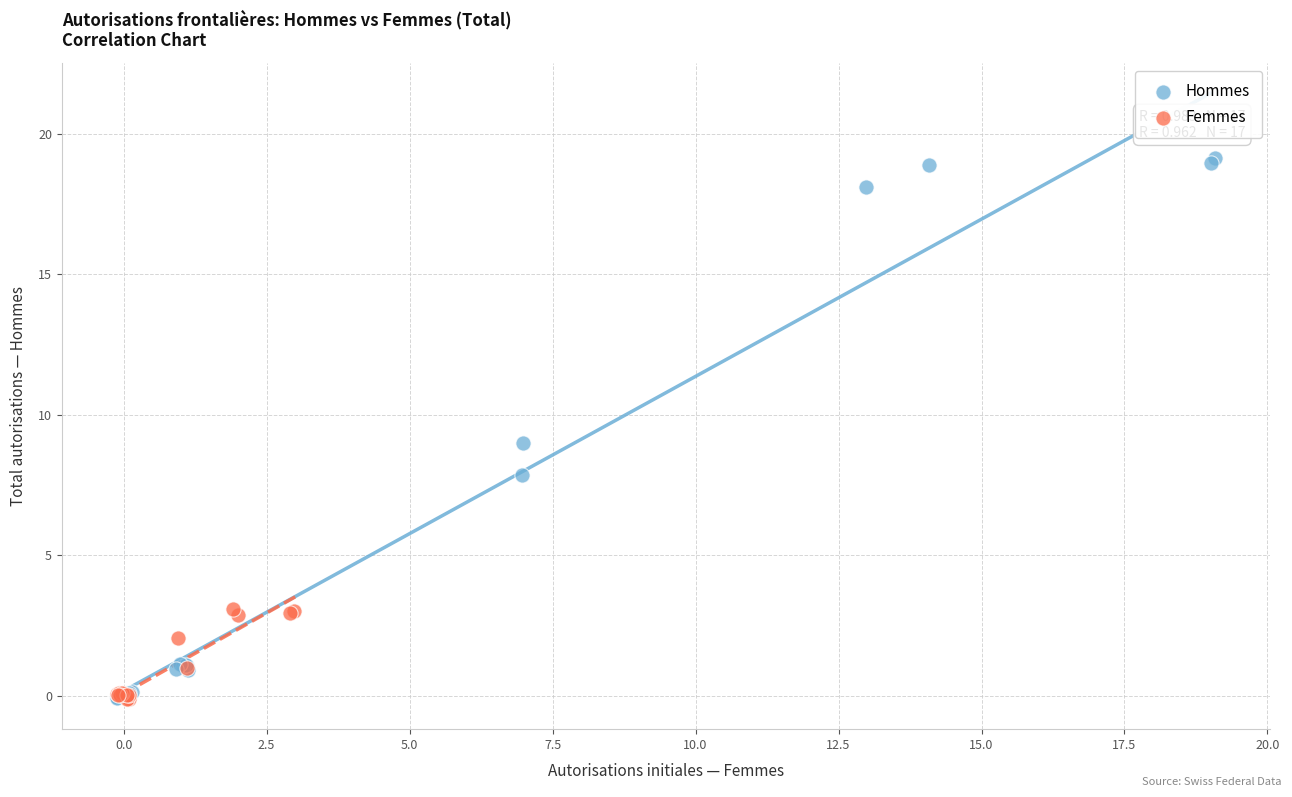

What are all the series names shown in the legend?

Hommes, Femmes